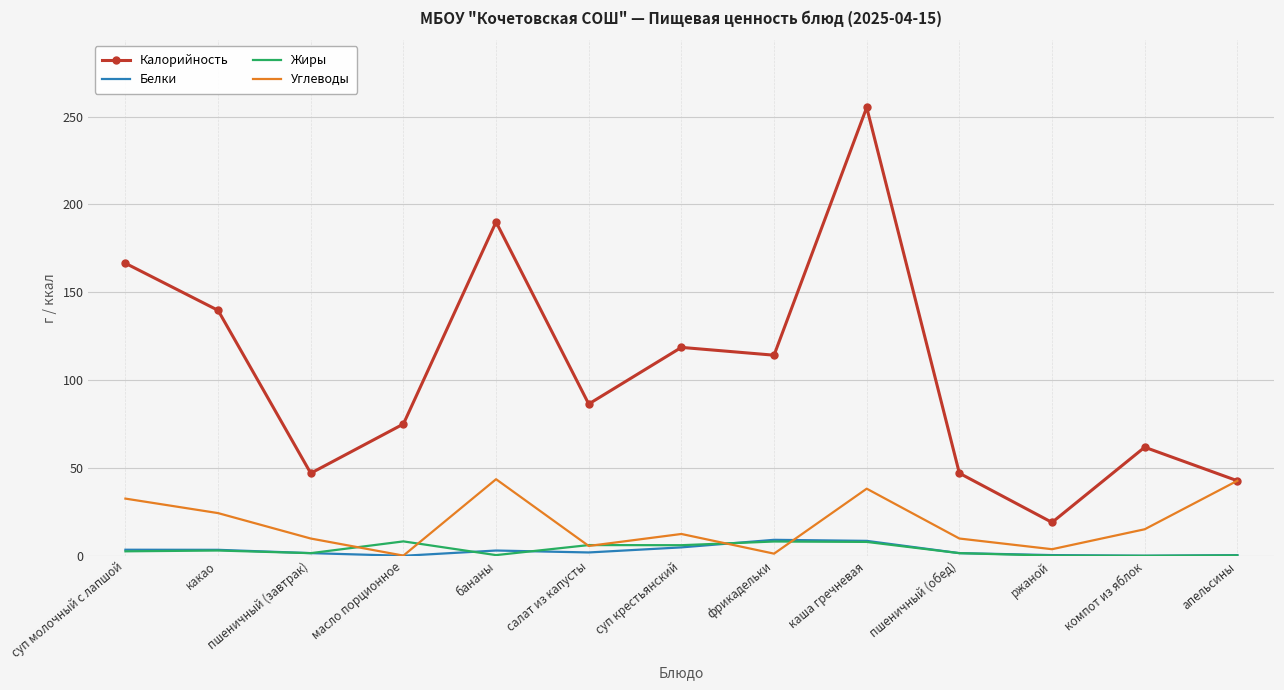

Between бананы and каша гречневая, which series saw the biggest shift?

Калорийность